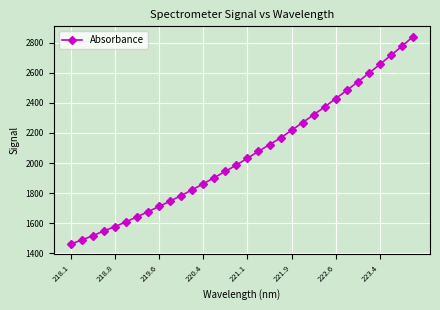

What is the average value?

2059.4